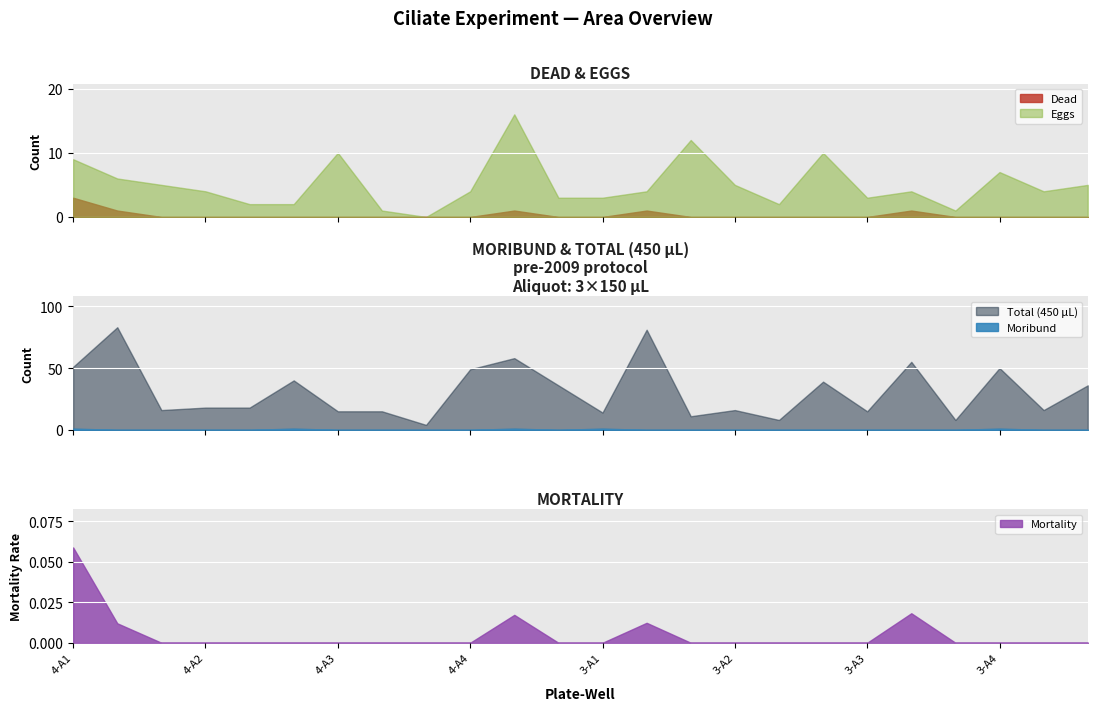

True or false: Total (450 µL) has a value of 55.0 at 3-B3.

True